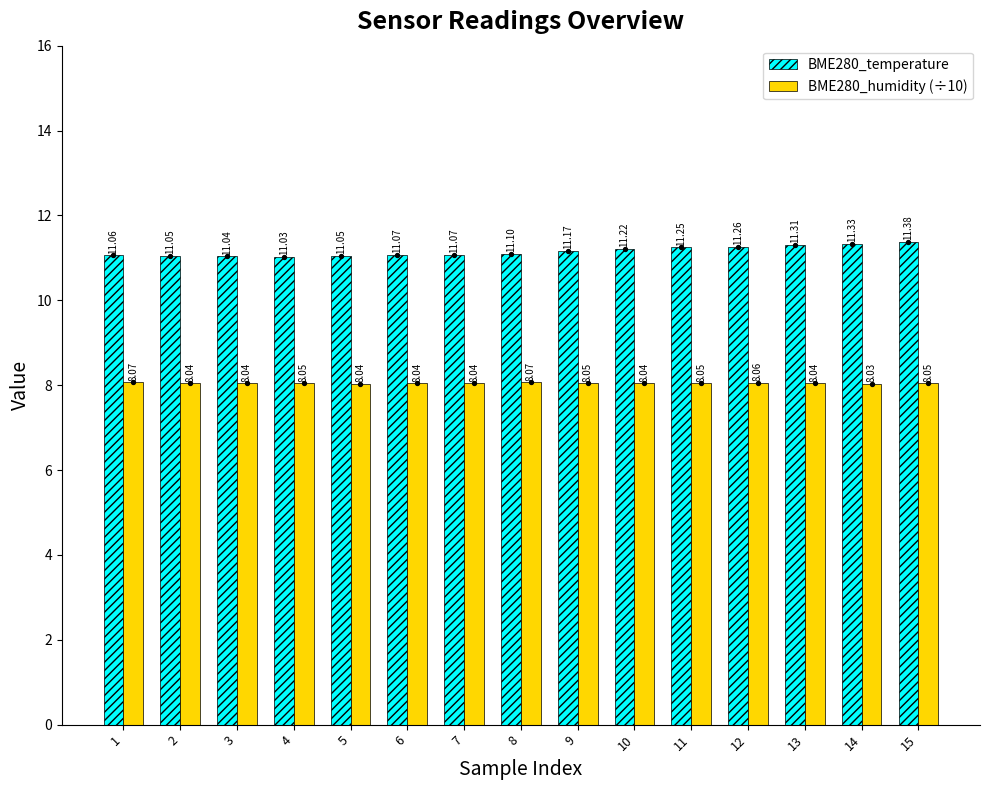

What are all the series names shown in the legend?

BME280_temperature, BME280_humidity (÷10)